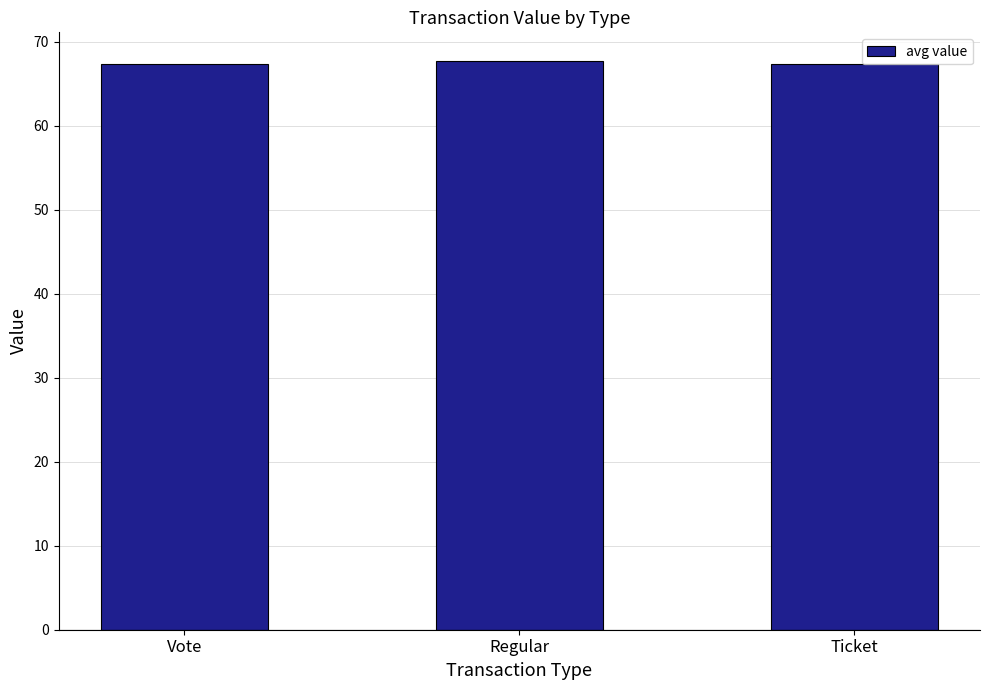

What is the maximum value shown in the chart?

67.7